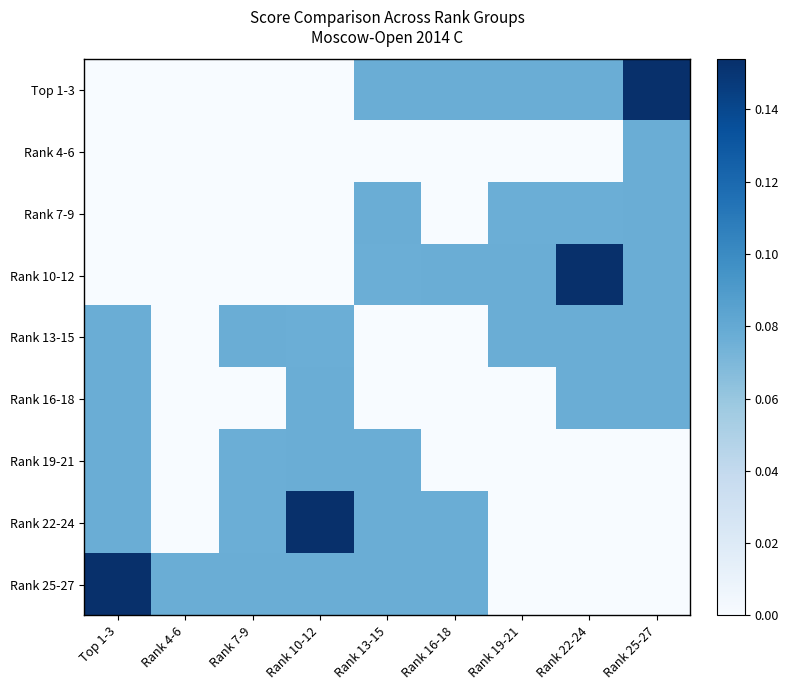

Count the number of data series in this chart.

9